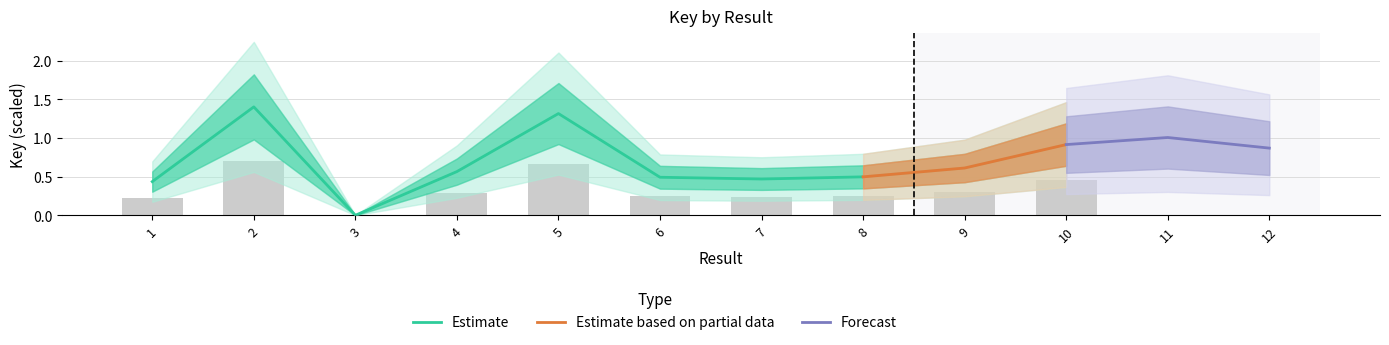

At which label does Estimate_upper reach its minimum?

3